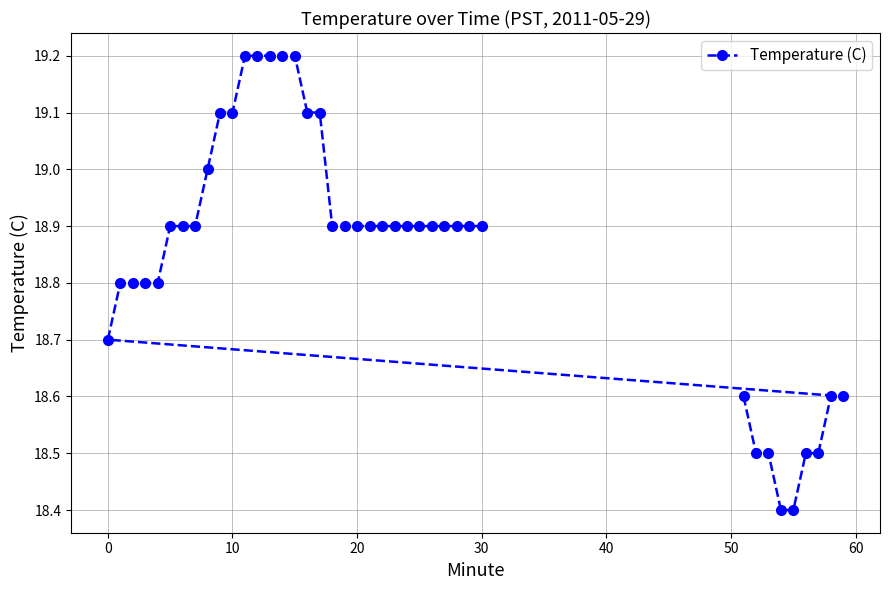

Does the chart display data point markers on the line(s)?

Yes